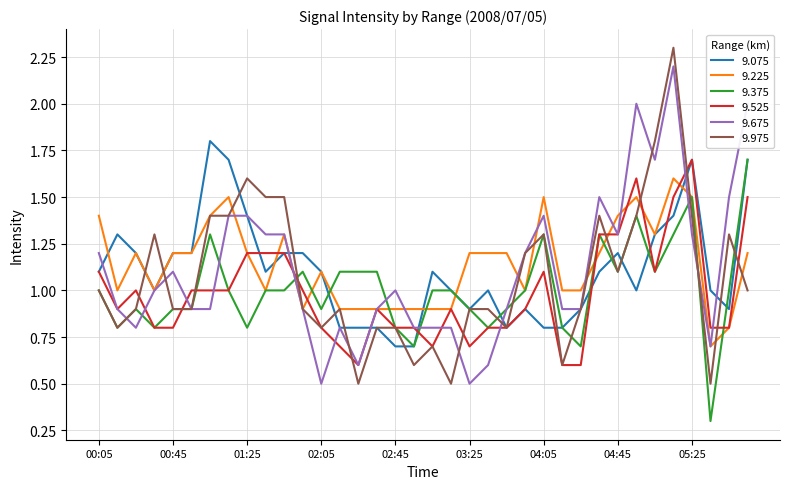

Which series has the widest spread of values?

9.975